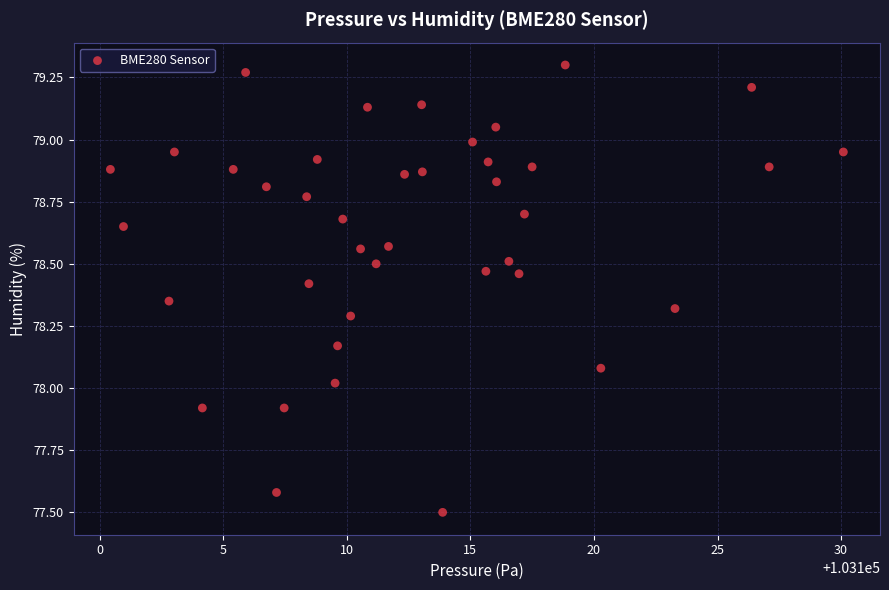

What is the range of Y values (max minus min)?

1.8